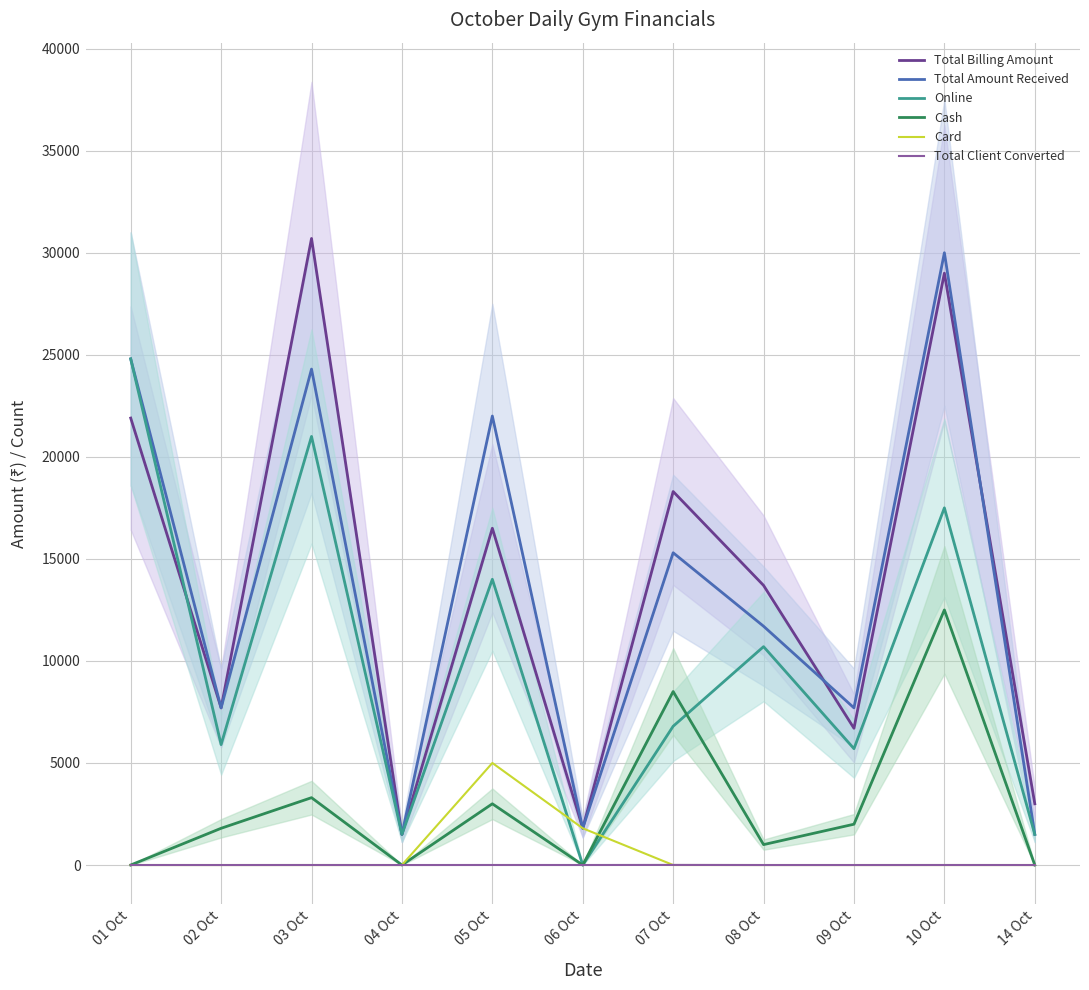

What is the average value of the Total Client Converted series?

1